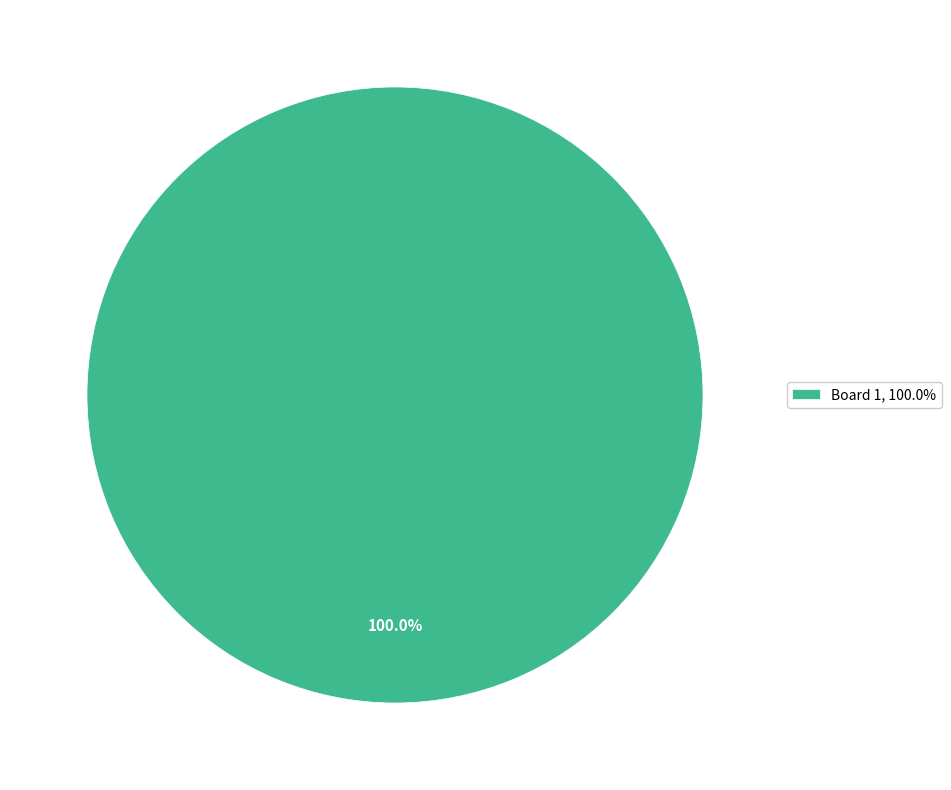

Rank the categories by value from highest to lowest.

Board 1, 100.0%